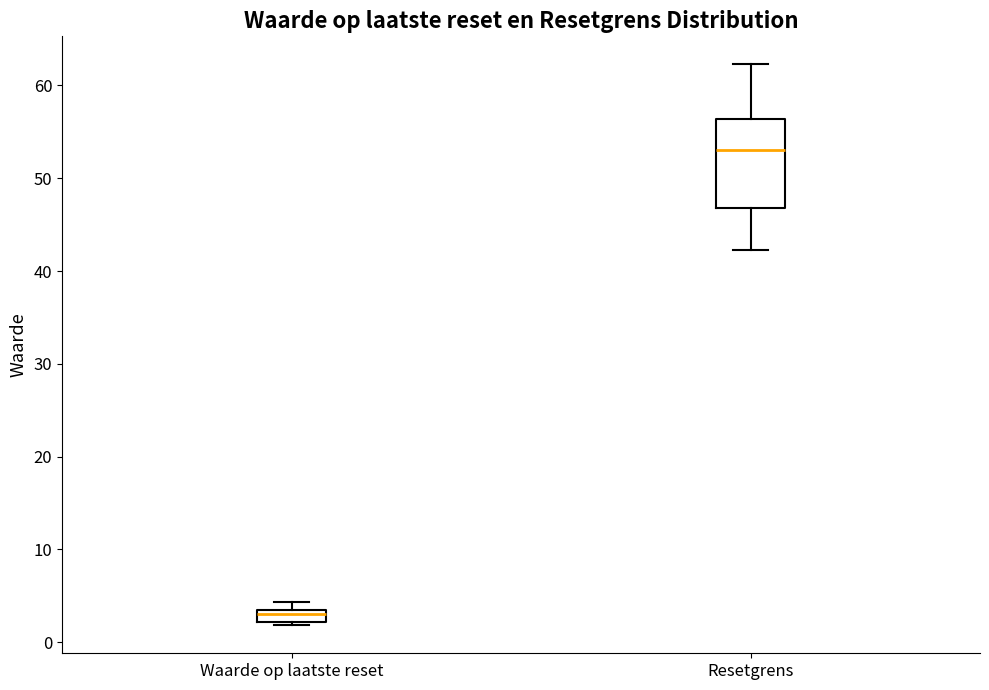

Comparing the boxes themselves (not the whiskers), which one is the tallest?

Resetgrens